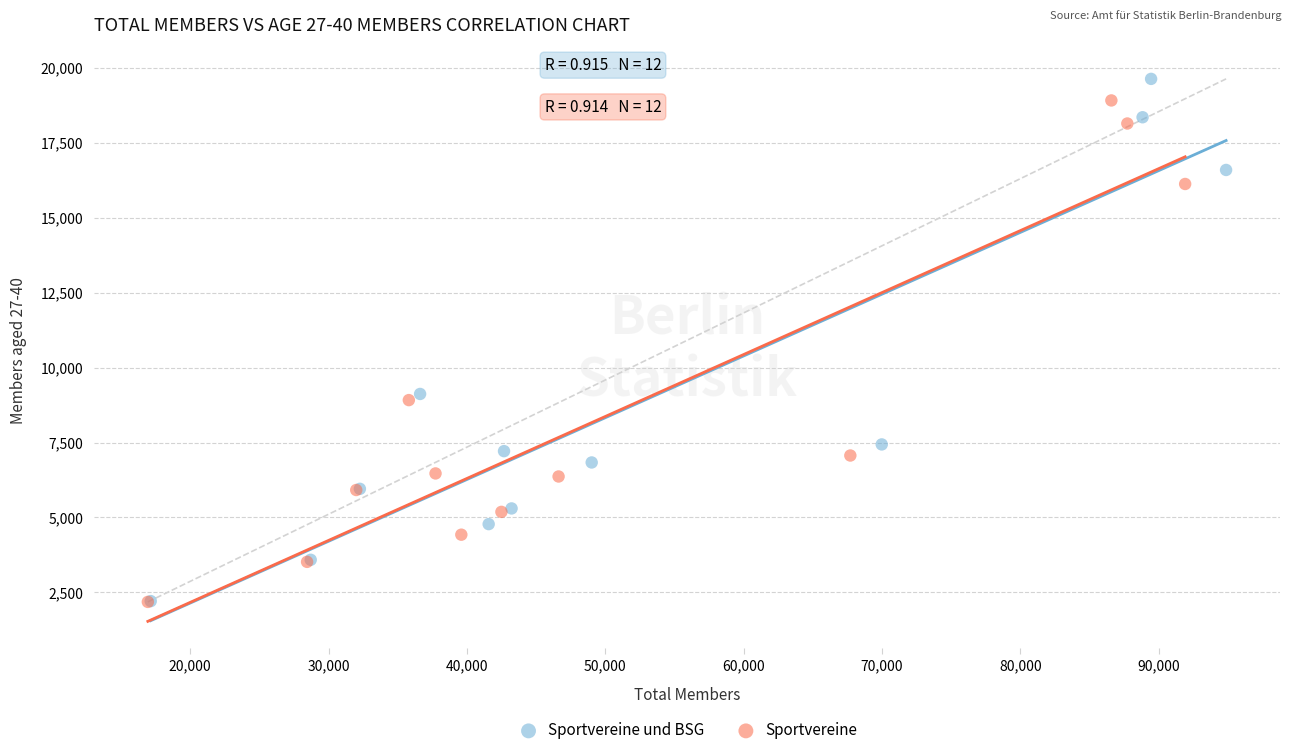

Which series has the largest Y range (max minus min)?

Sportvereine und BSG